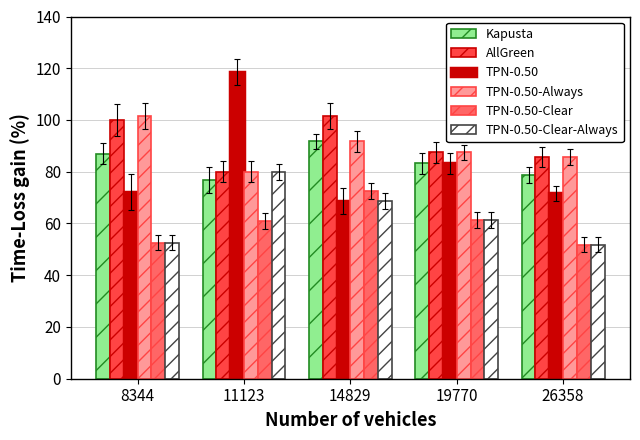

Are the bars horizontal?

No